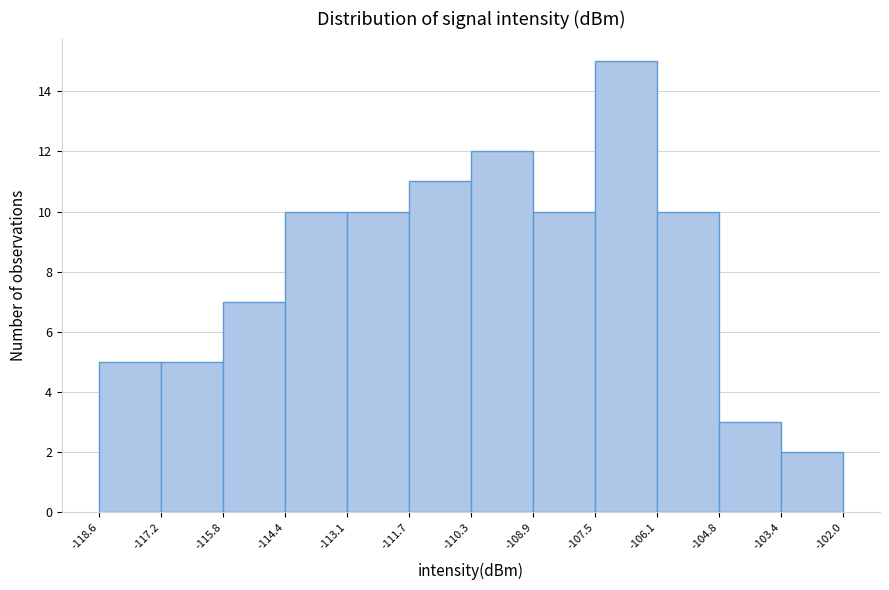

Reading left to right, list every bar in this chart as the range it spans on the x-axis followed by its height. The values are not printed on the chart, so give them approximately, as read against the axis.

-118.6 to -117.2: 5
-117.2 to -115.8: 5
-115.8 to -114.4: 7
-114.4 to -113.1: 10
-113.1 to -111.7: 10
-111.7 to -110.3: 11
-110.3 to -108.9: 12
-108.9 to -107.5: 10
-107.5 to -106.1: 15
-106.1 to -104.8: 10
-104.8 to -103.4: 3
-103.4 to -102.0: 2